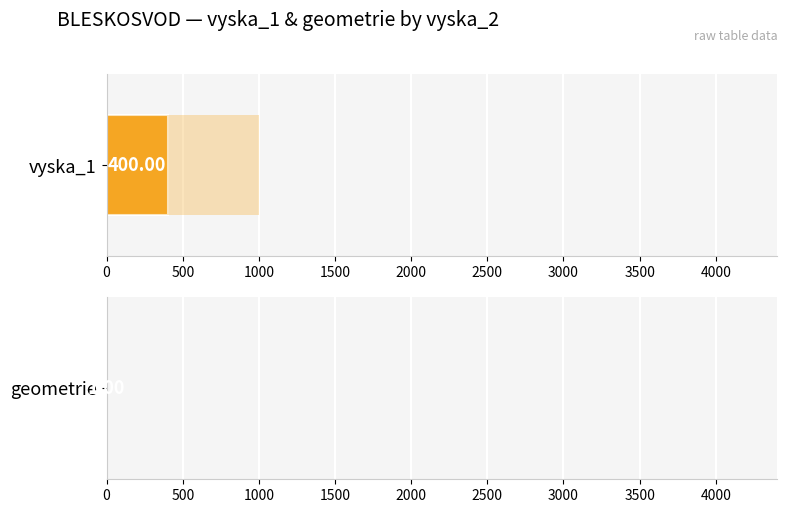

Which series has the widest spread of values?

vyska_1